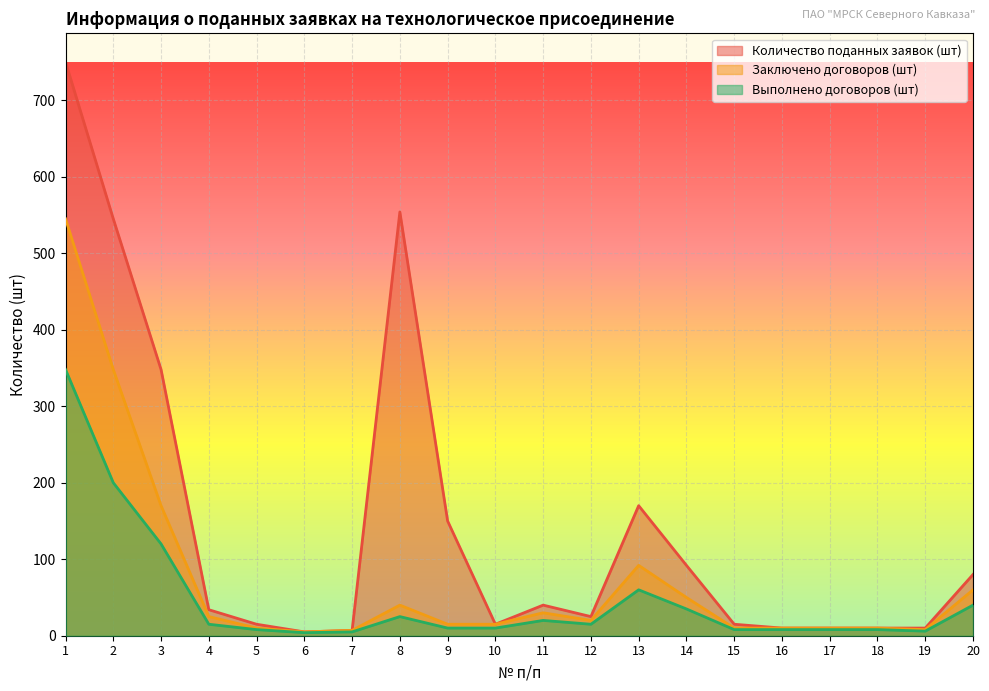

At which category does Выполнено договоров (шт) reach its first local peak?

8